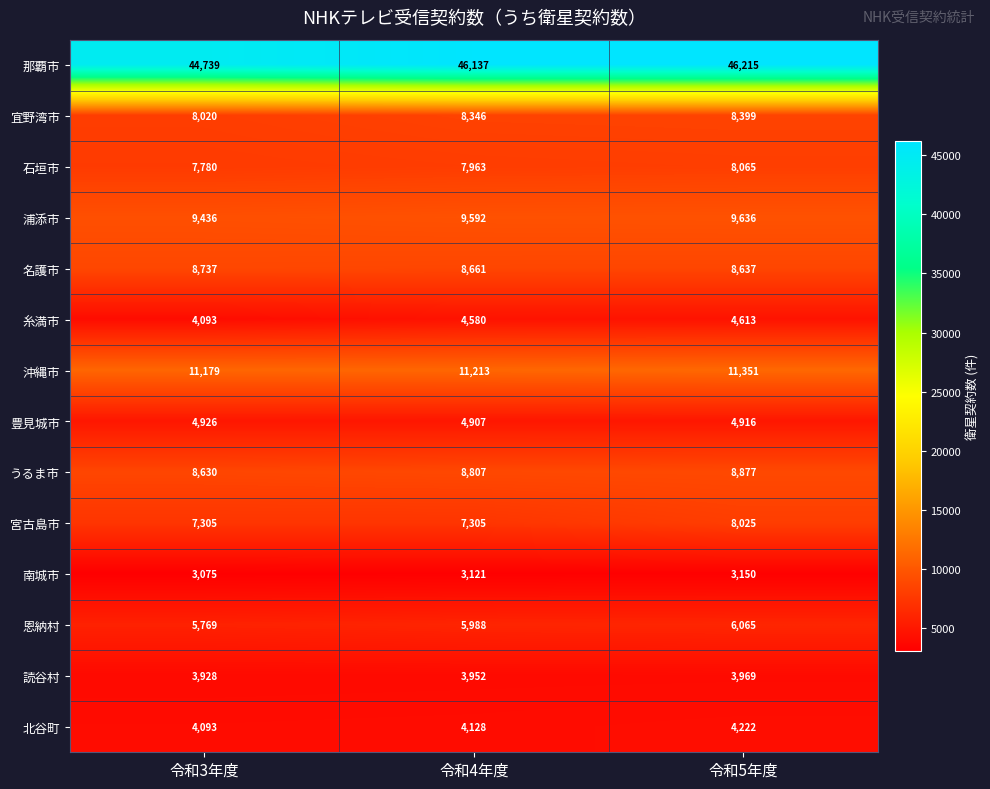

At which category is the sum across all series the highest?

令和5年度